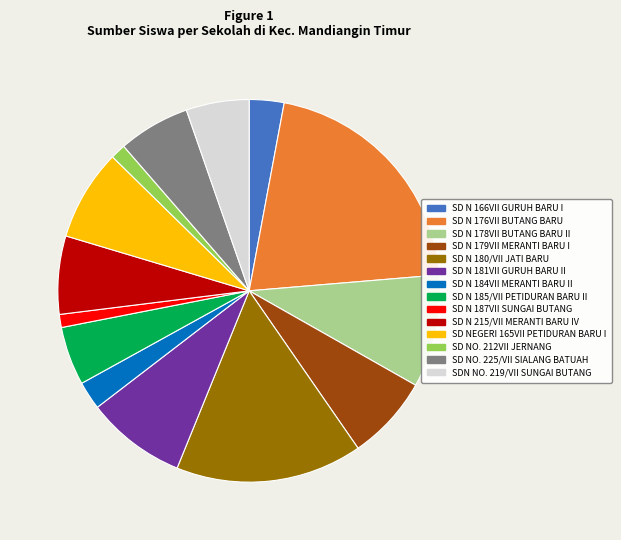

Which category has the biggest portion of the pie?

SD N 176VII BUTANG BARU